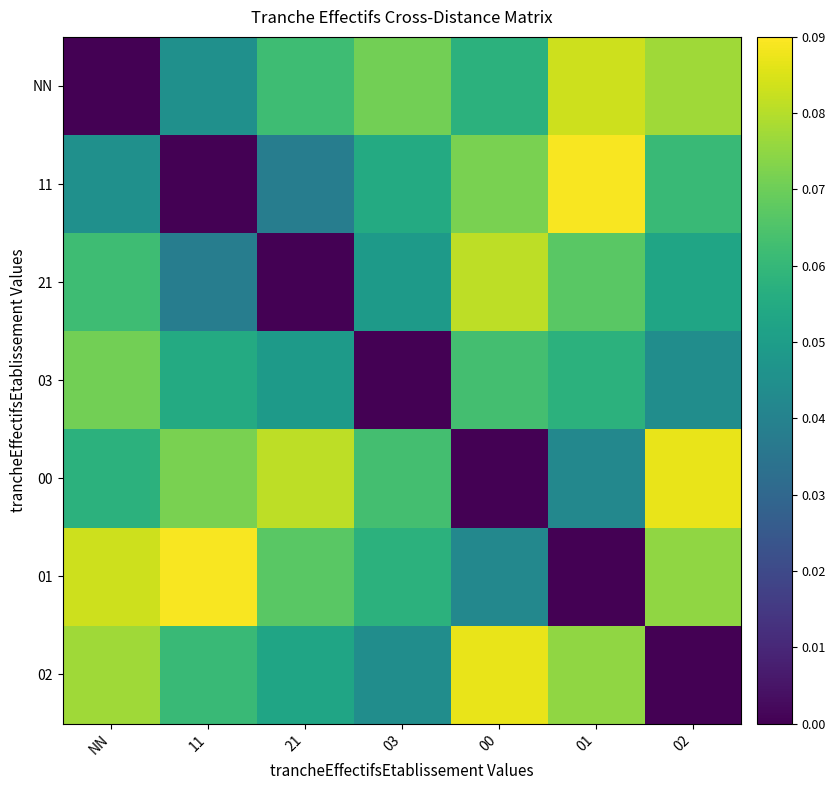

Reading right to left, extract all data points from this chart.

NN: 02=0.1	01=0.1	00=0.1	03=0.1	21=0.1	11=0.0	NN=0.0
11: 02=0.1	01=0.1	00=0.1	03=0.1	21=0.0	11=0.0	NN=0.0
21: 02=0.1	01=0.1	00=0.1	03=0.0	21=0.0	11=0.0	NN=0.1
03: 02=0.0	01=0.1	00=0.1	03=0.0	21=0.0	11=0.1	NN=0.1
00: 02=0.1	01=0.0	00=0.0	03=0.1	21=0.1	11=0.1	NN=0.1
01: 02=0.1	01=0.0	00=0.0	03=0.1	21=0.1	11=0.1	NN=0.1
02: 02=0.0	01=0.1	00=0.1	03=0.0	21=0.1	11=0.1	NN=0.1